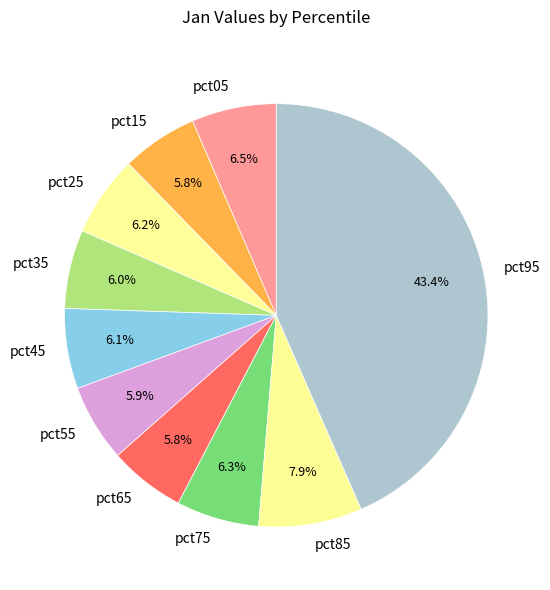

True or false: pct75 accounts for 6% of the total.

True